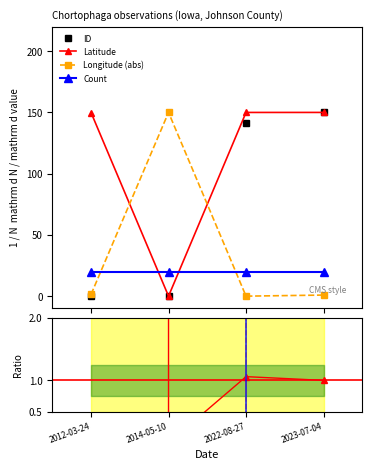

True or false: Latitude and Count intersect in this chart.

True